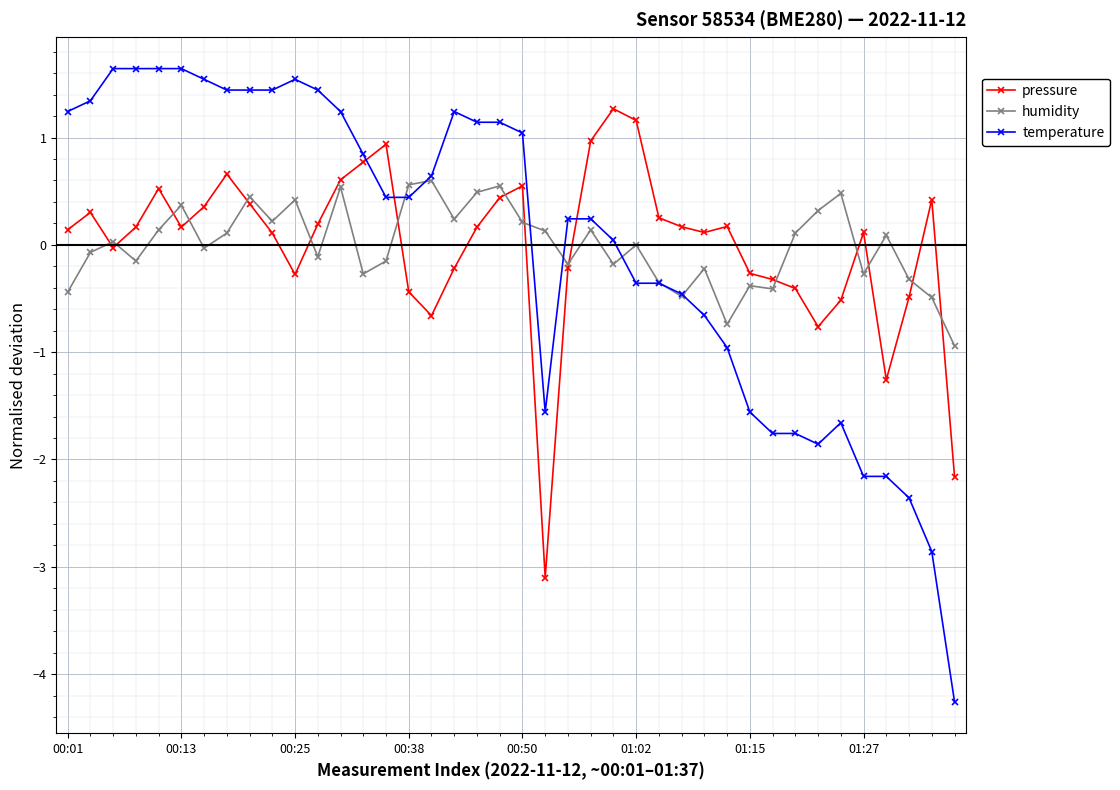

Which series has the largest range (max minus min)?

temperature